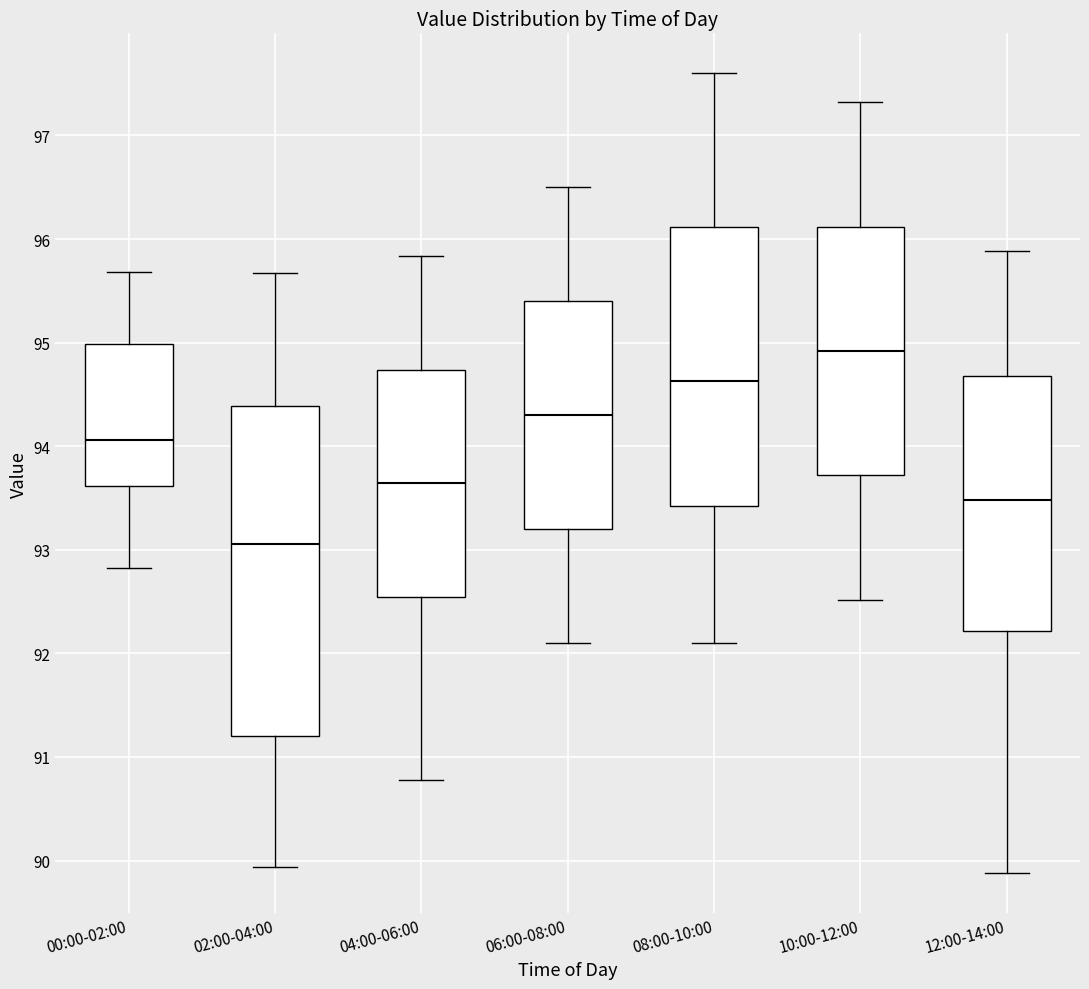

Which box is the tallest, from its lower edge to its upper edge?

02:00-04:00